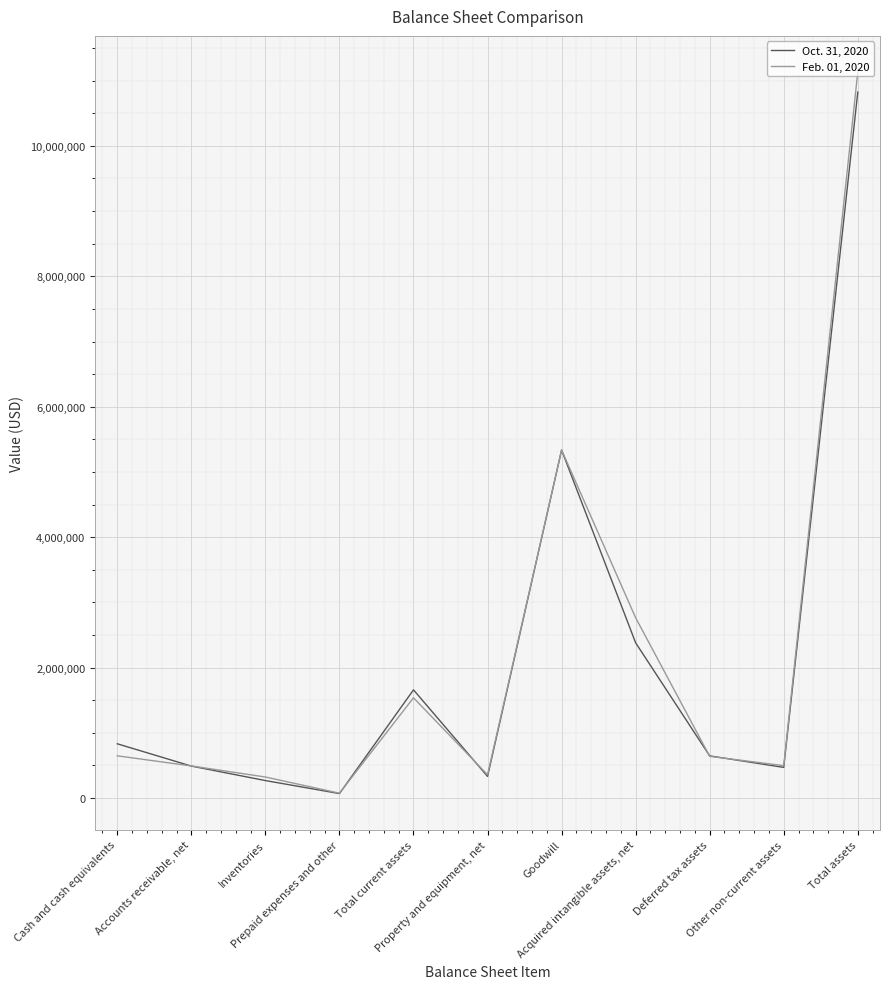

After their last crossing, which series has the higher values: Feb. 01, 2020 or Oct. 31, 2020?

Feb. 01, 2020